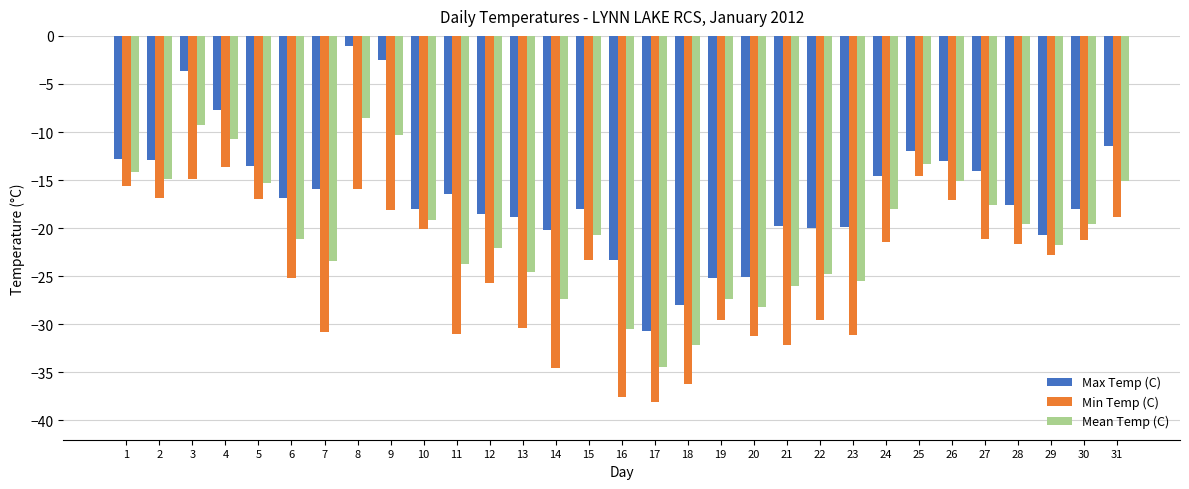

List the series in order of their peak value, lowest first.

Min Temp (C), Mean Temp (C), Max Temp (C)